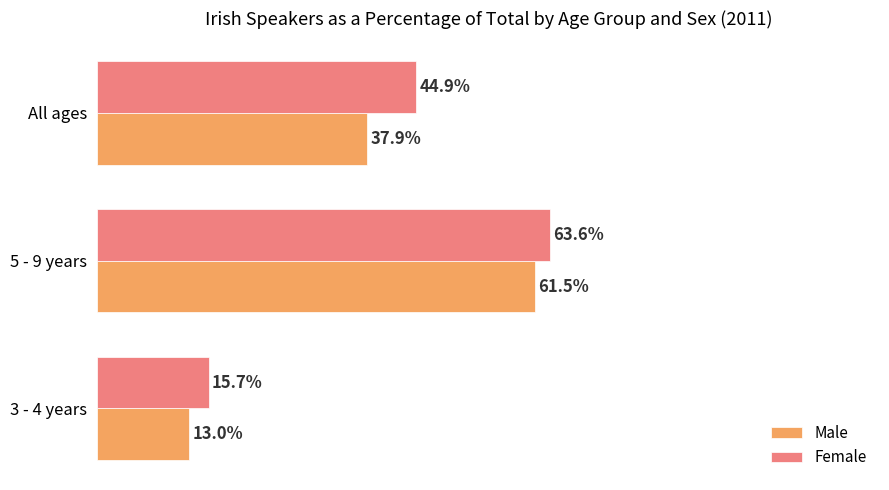

List the series in order of their overall mean, highest first.

Female, Male